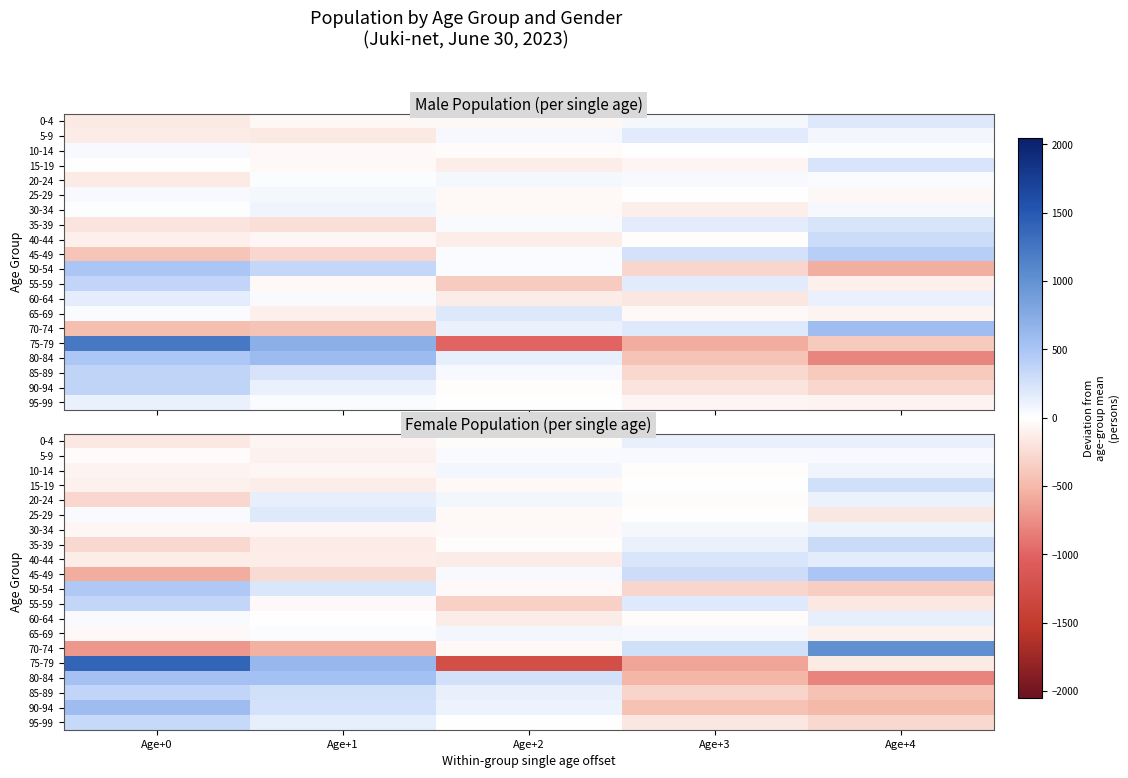

What is the total value across all series at Age+4?

-132.8